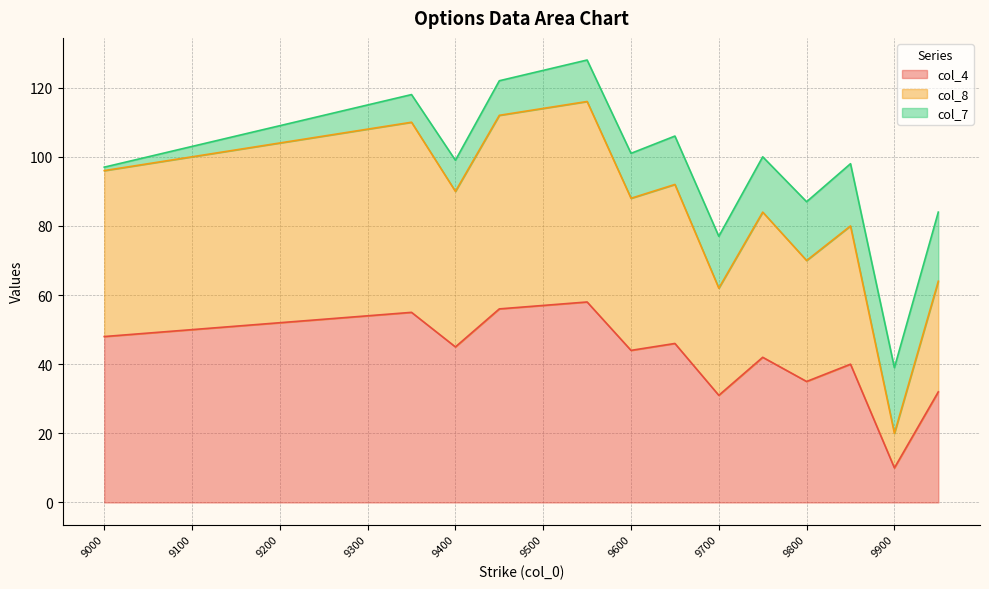

Is the value of col_8 at 9250 greater than the value of col_4 at 9850?

Yes